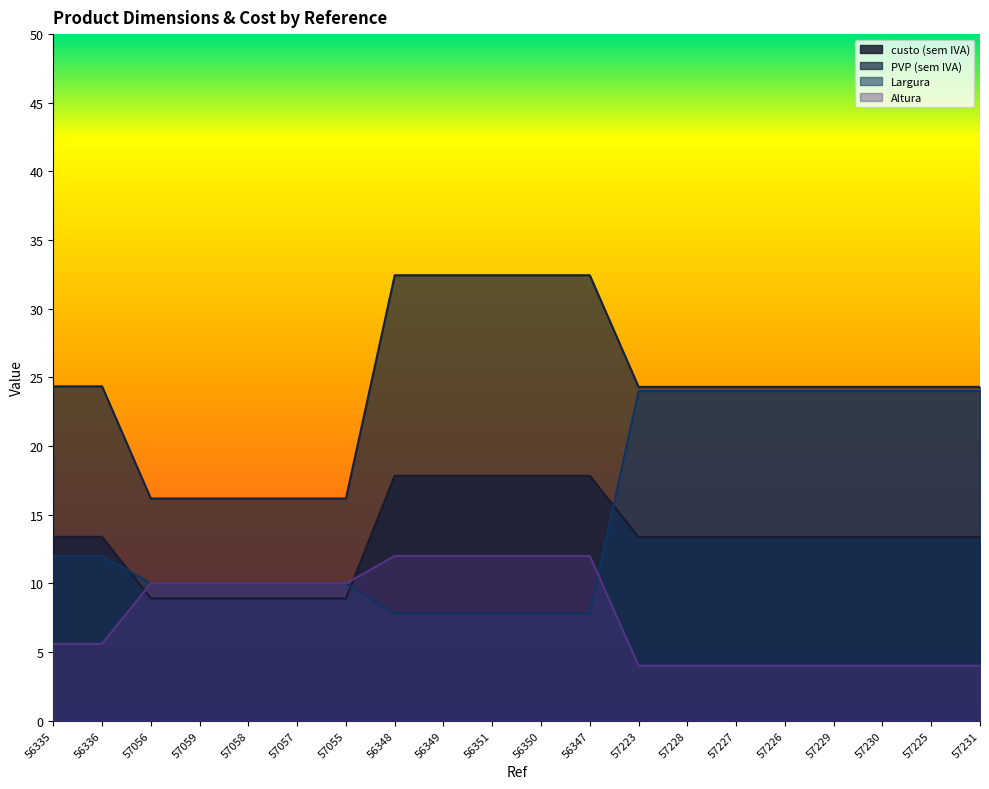

At which label does Altura first exceed 10?

56348